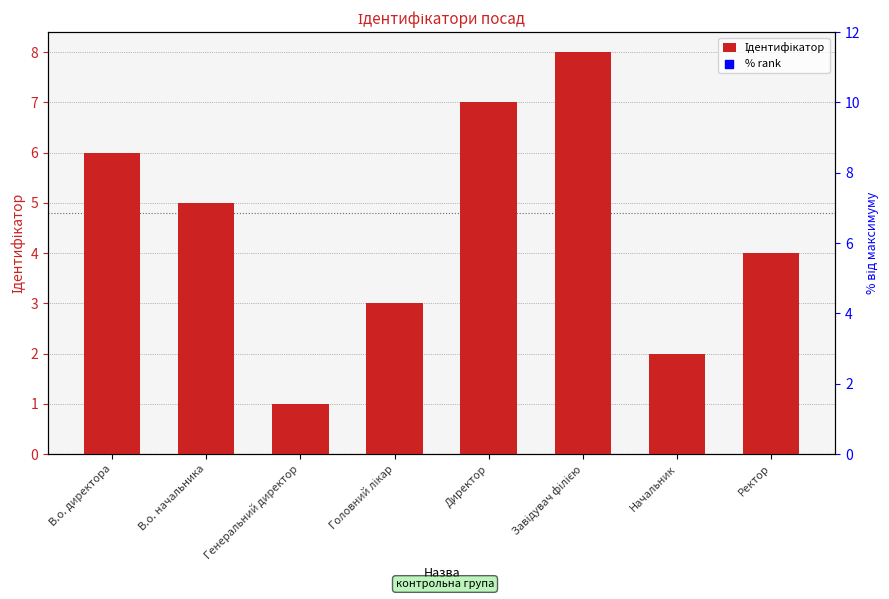

Which series has the largest total across all categories?

% rank